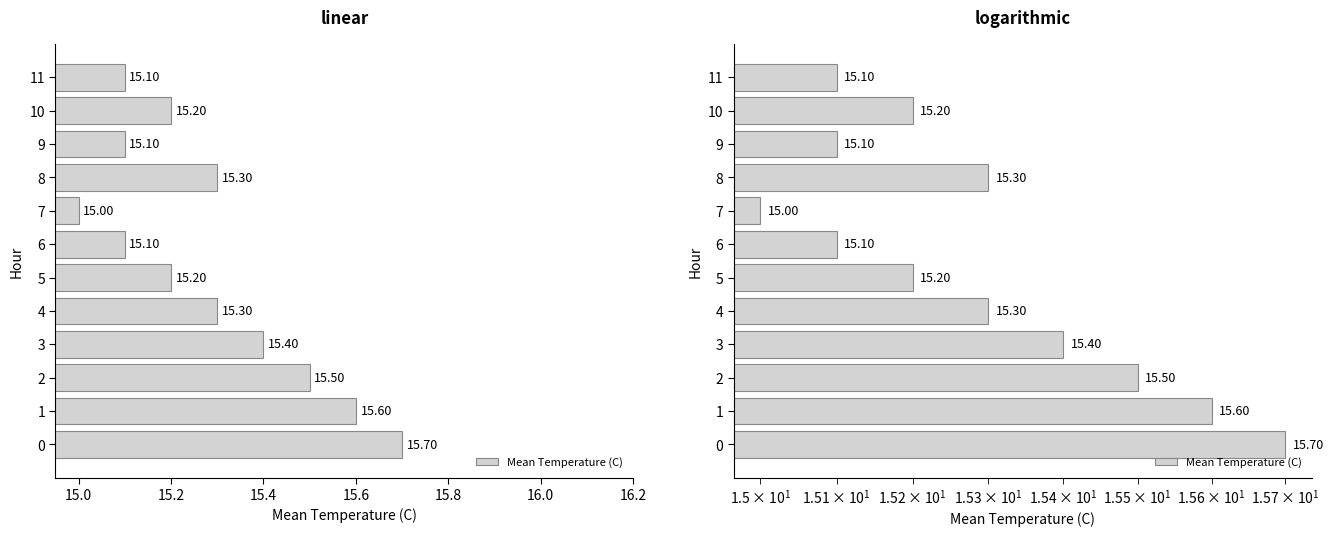

What is the difference between the maximum and minimum values?

0.7